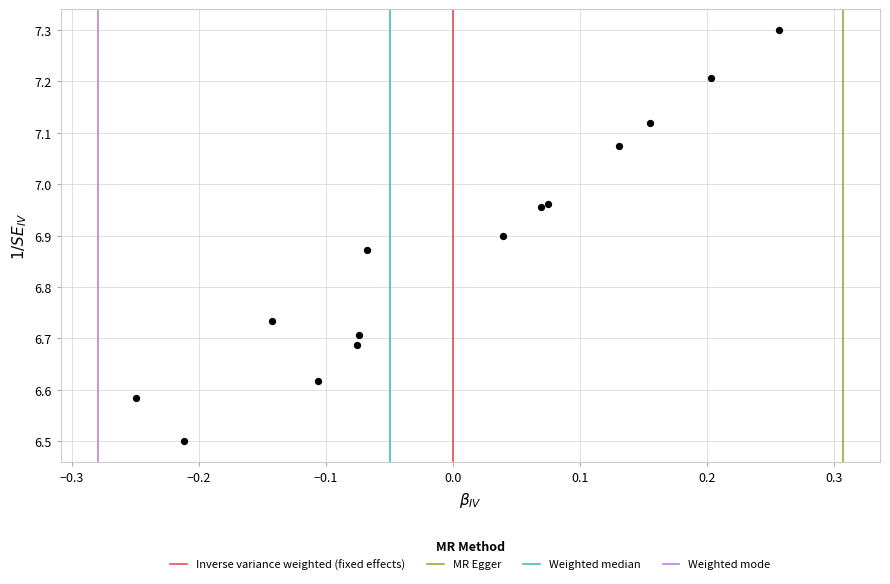

What Y value in the scatter plot is closest to 6?

6.5